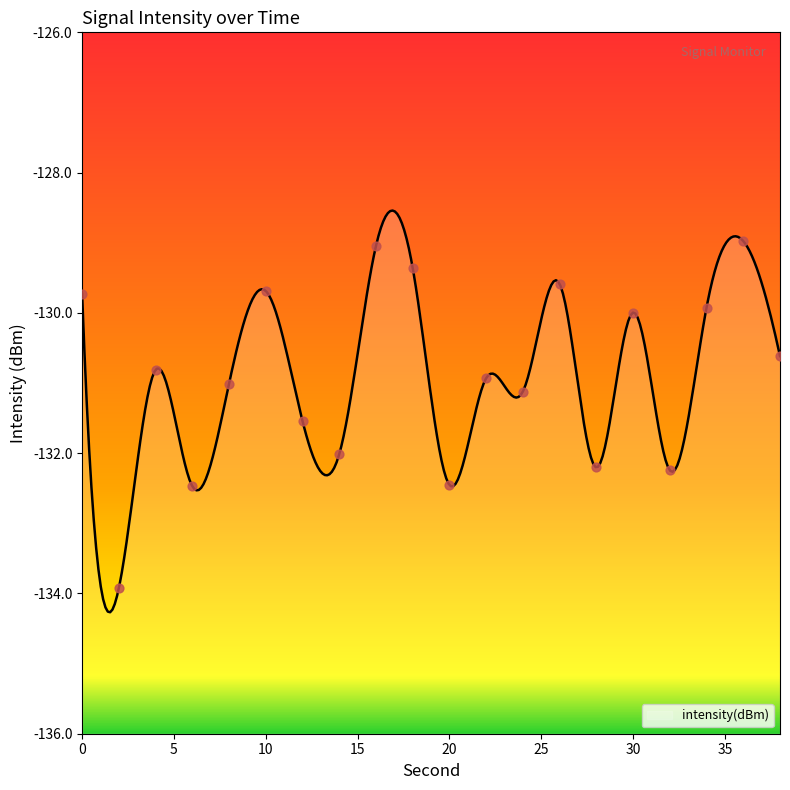

Which has a higher value, 10 or 12?

10